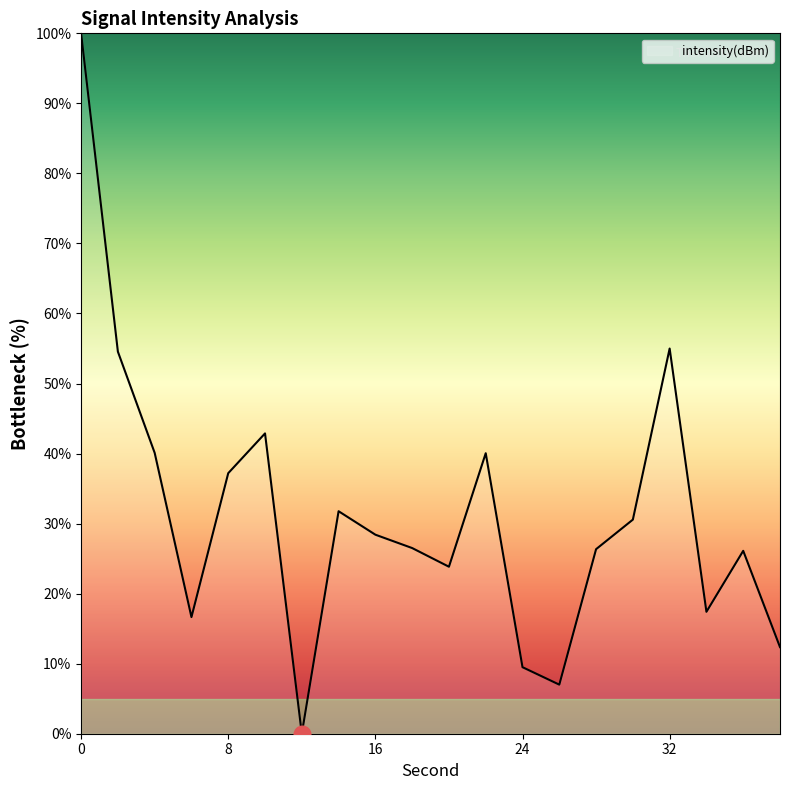

What is the difference between the maximum and minimum values?

100.0